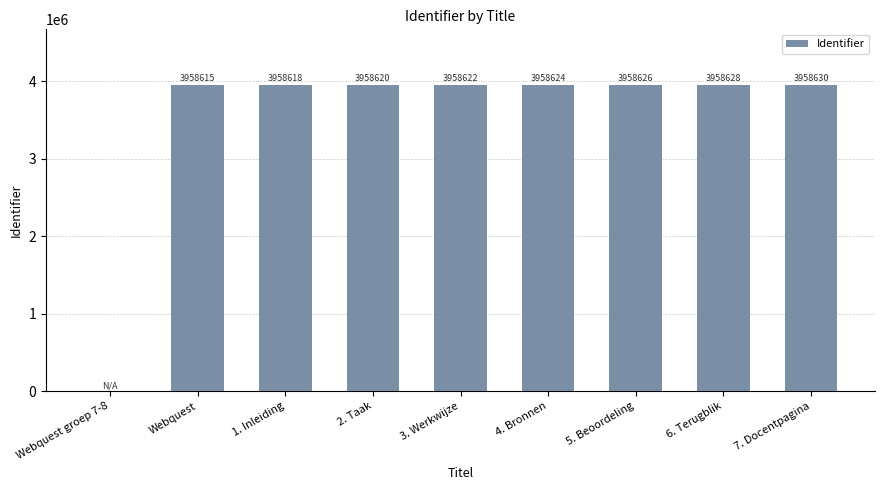

Reading left to right, what are all the values shown in this chart?

0	3958615	3958618	3958620	3958622	3958624	3958626	3958628	3958630